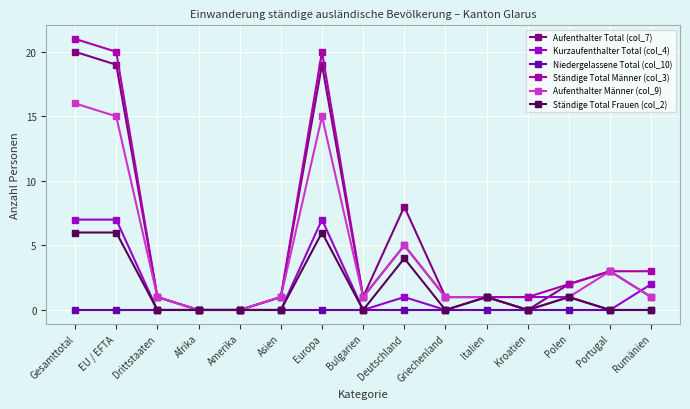

At which category does Aufenthalter Total (col_7) reach its first local valley?

Bulgarien